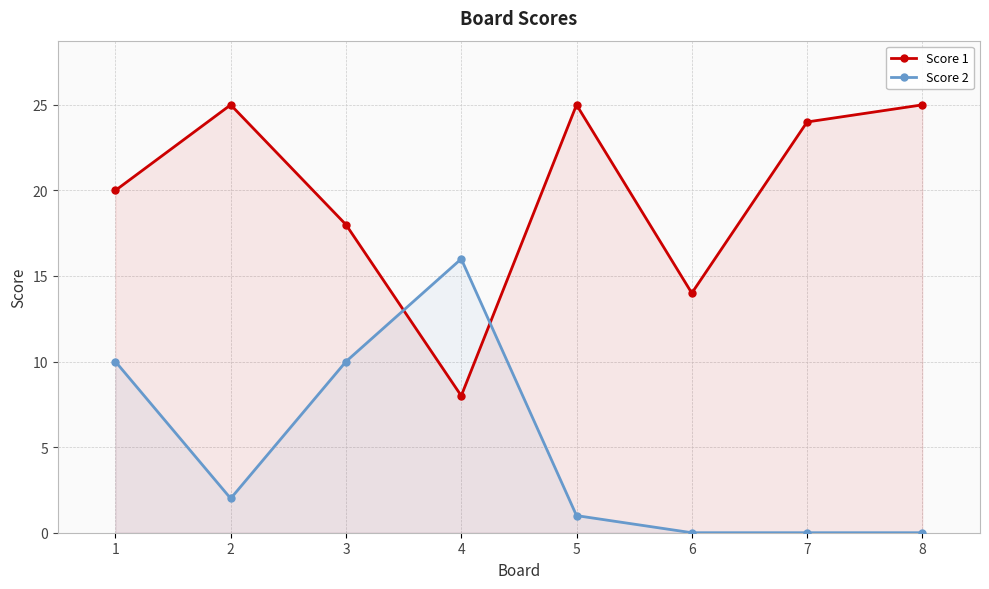

Where do Score 2 and Score 1 first cross each other?

3 and 4